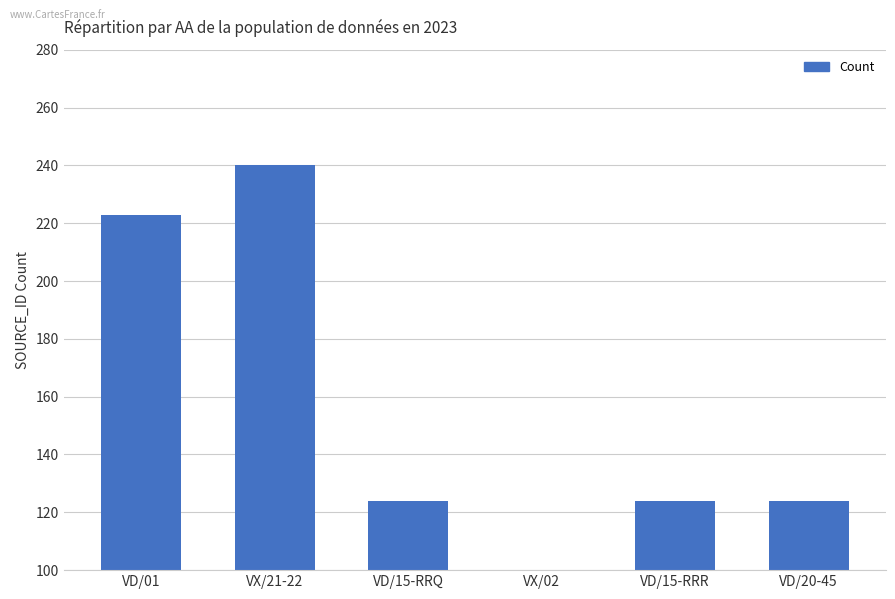

What is the difference between the maximum and minimum values?

201